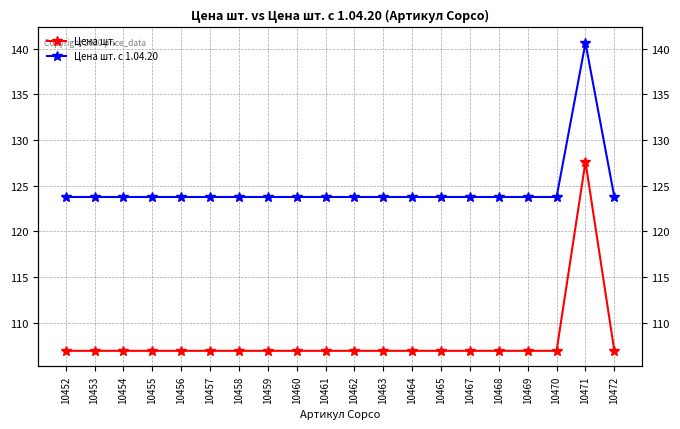

What is the total value across all series at 10460?

230.7